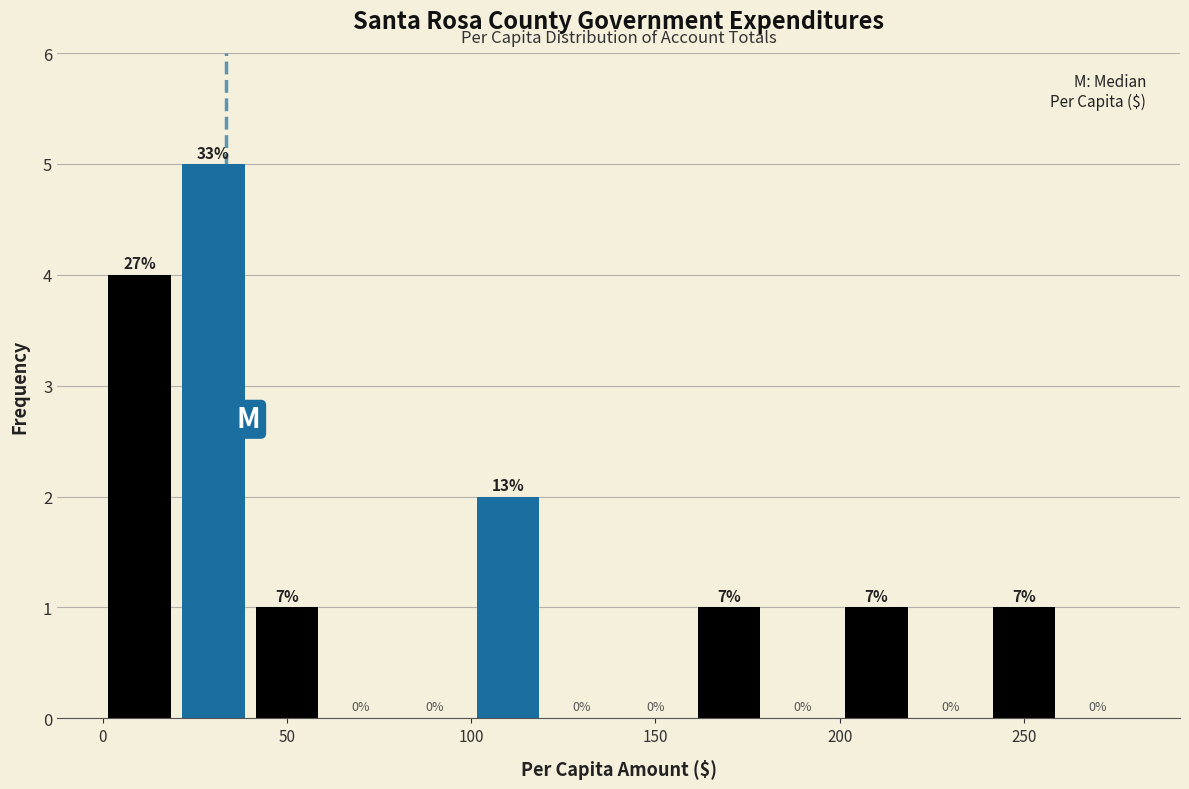

Over which range of the x-axis is the bar tallest?

20 to 40